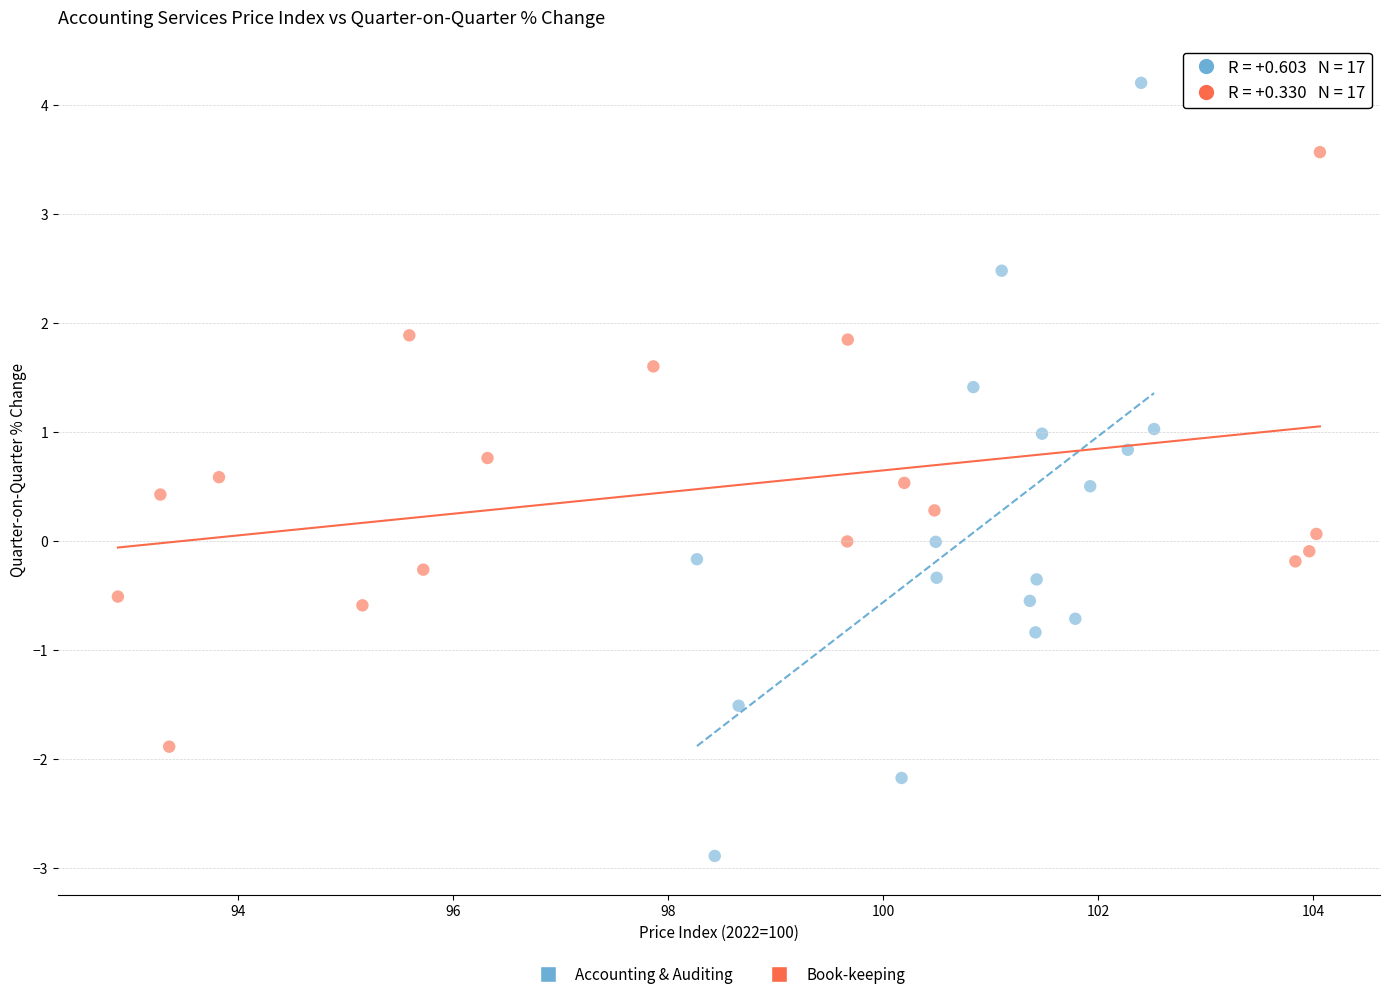

Which series reaches the minimum Y coordinate?

Accounting & Auditing